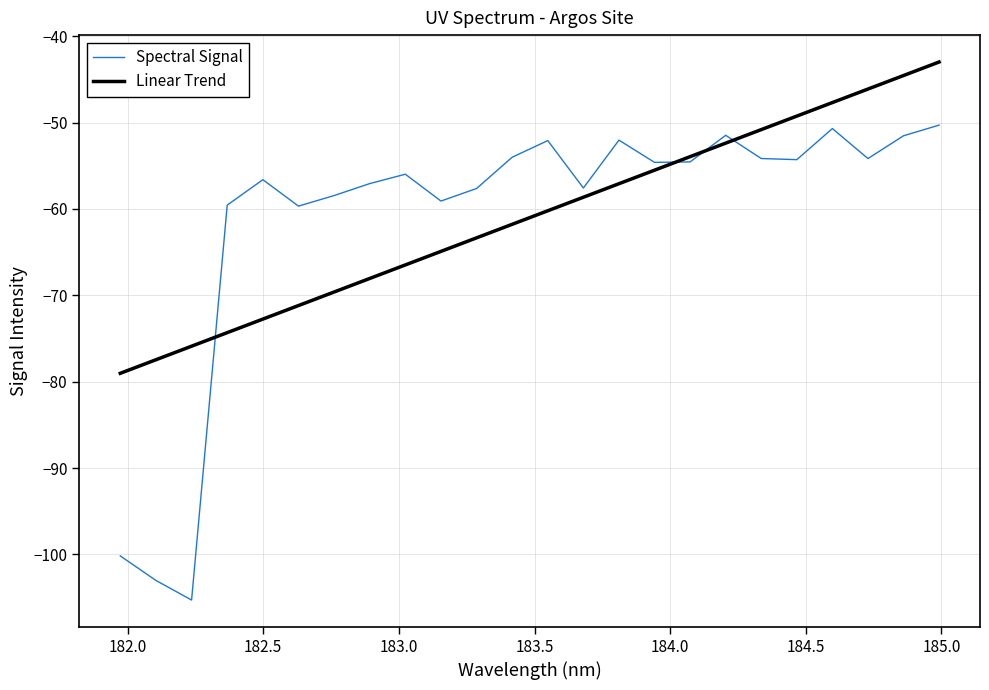

What is the minimum value shown in the chart?

-105.3